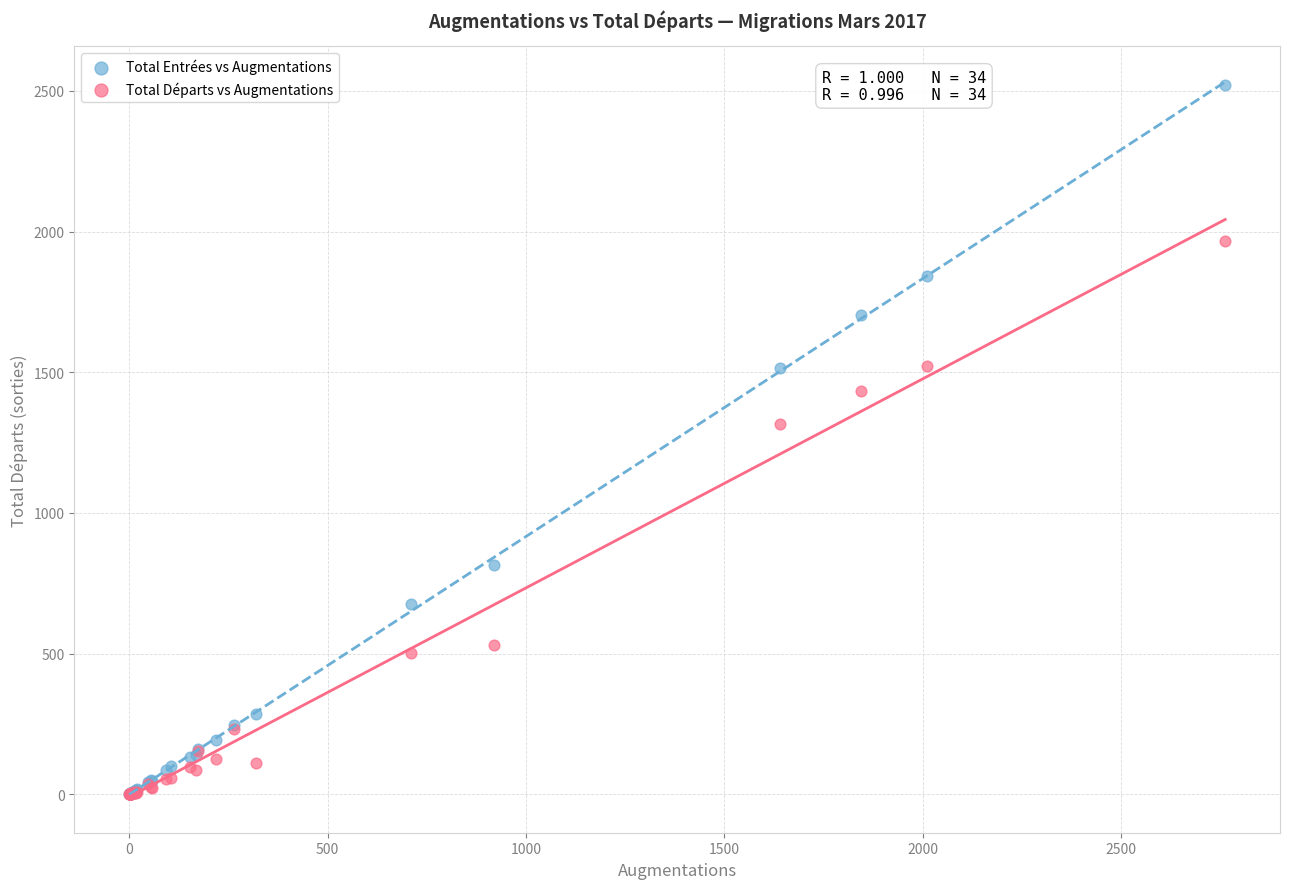

Which series has the largest Y range (max minus min)?

Total Entrées vs Augmentations